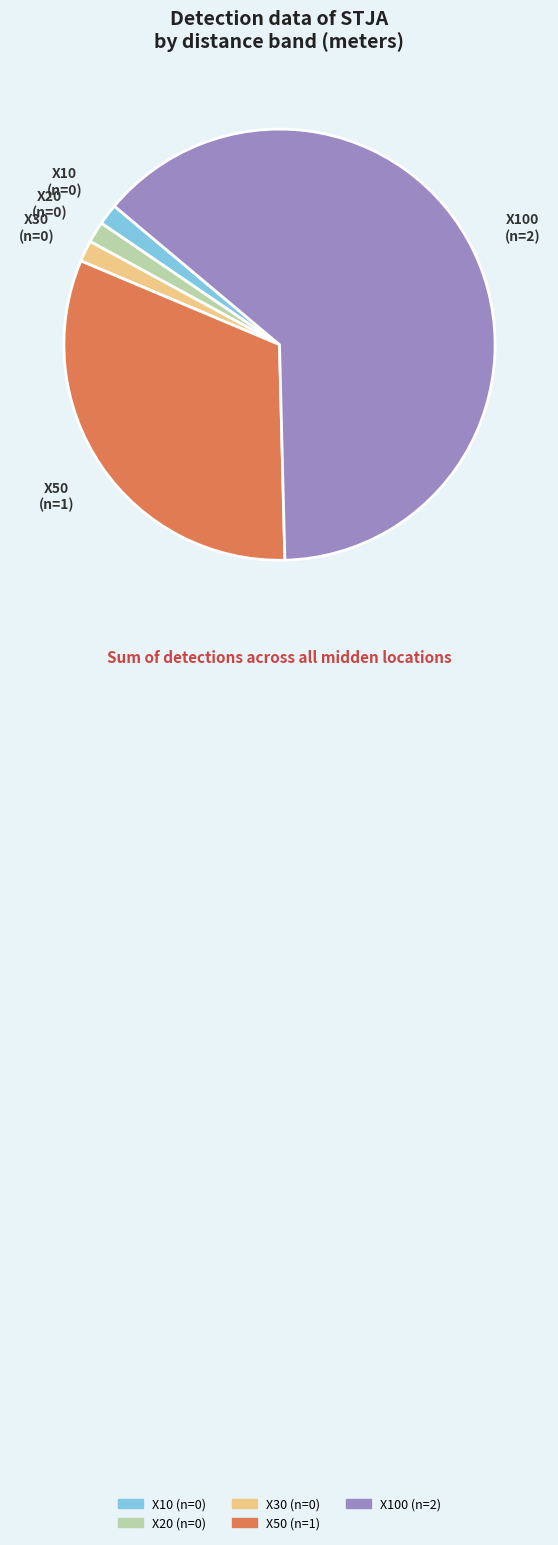

Does any single category account for the majority?

Yes